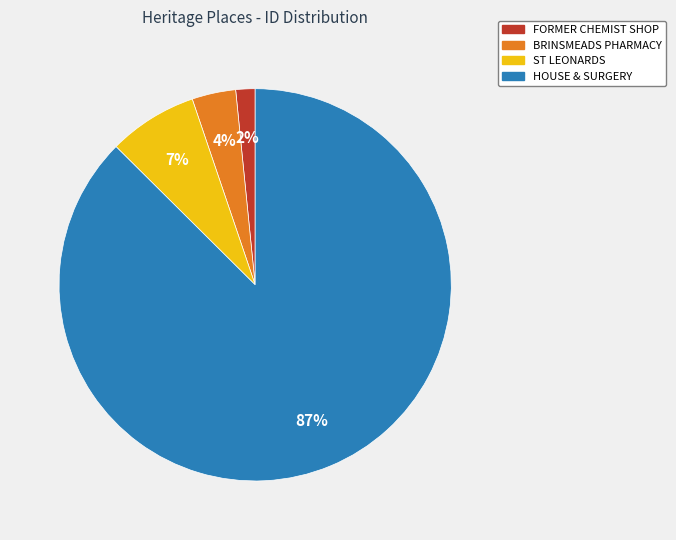

Combined, do BRINSMEADS PHARMACY and HOUSE & SURGERY account for over 50%?

Yes